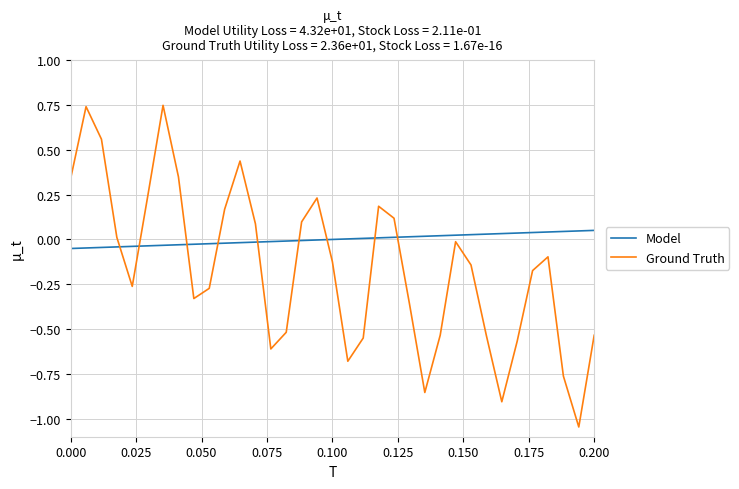

What are all the series names shown in the legend?

Model, Ground Truth